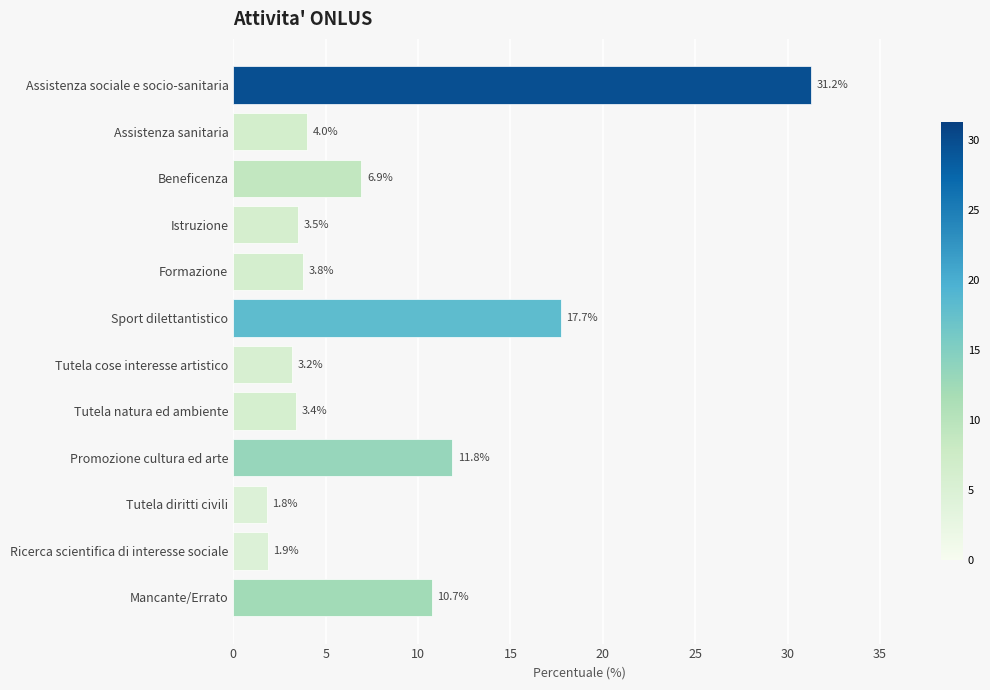

What is the change in value from Assistenza sociale e socio-sanitaria to Sport dilettantistico?

-13.5